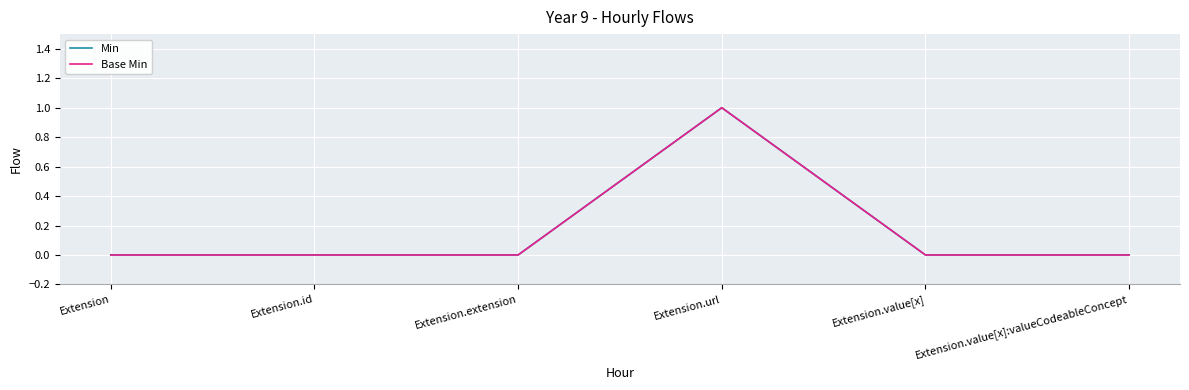

Which series has the largest total across all categories?

Min